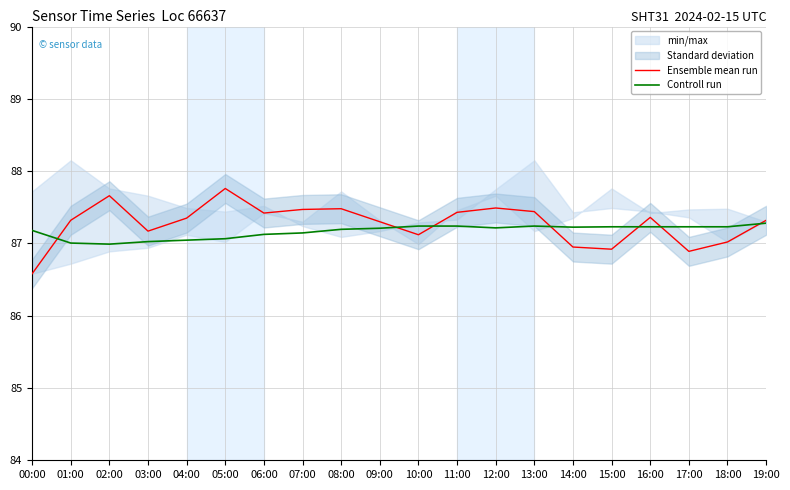

Read the Ensemble mean run value at 19:00.

87.3